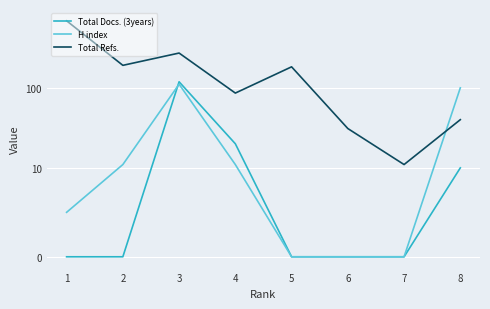

Between which two adjacent categories do Total Docs. (3years) and H index first intersect?

2 and 3